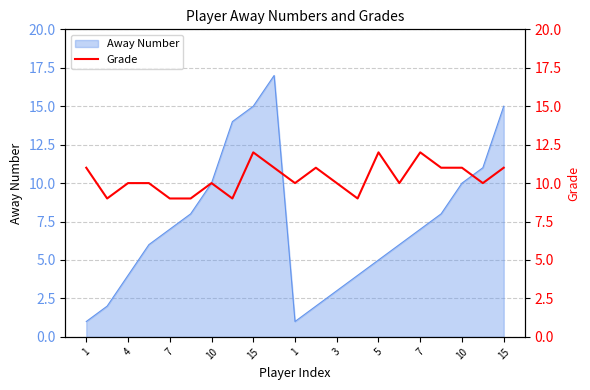

The chart shows a value of 8 at 17. True or false?

False